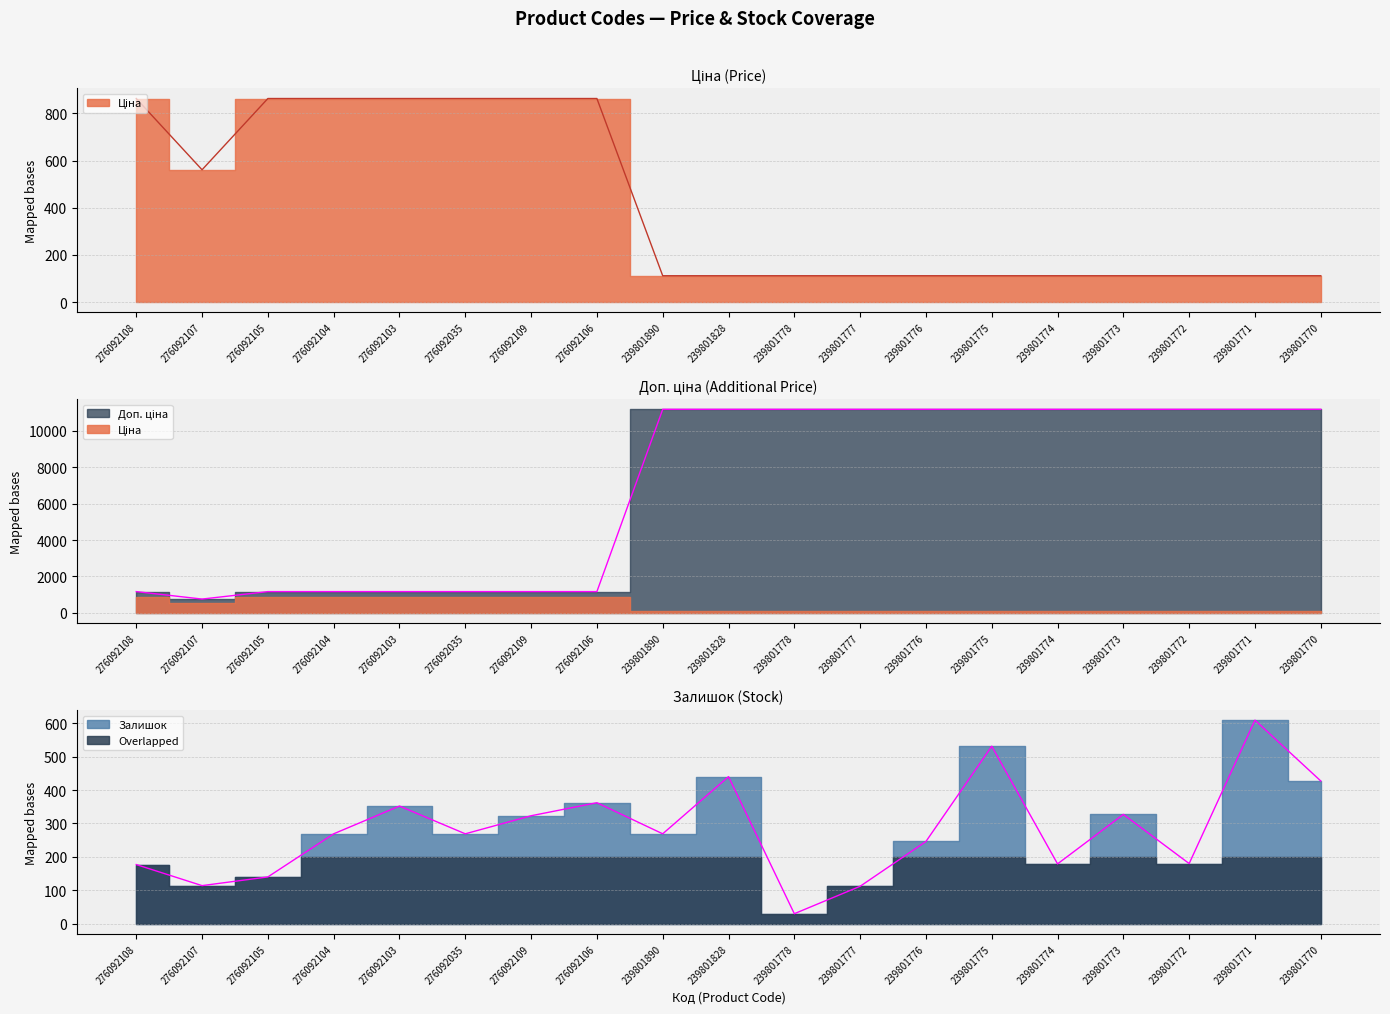

Where is Ціна nearest to the value 487?

276092107